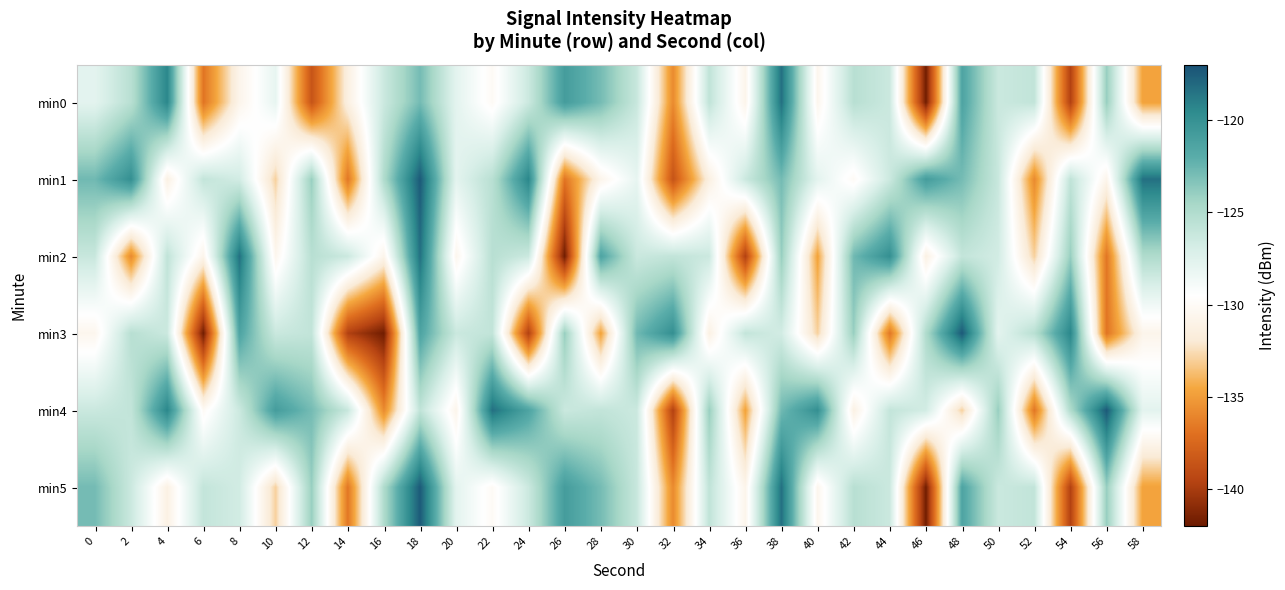

At which category is the sum across all series the highest?

18